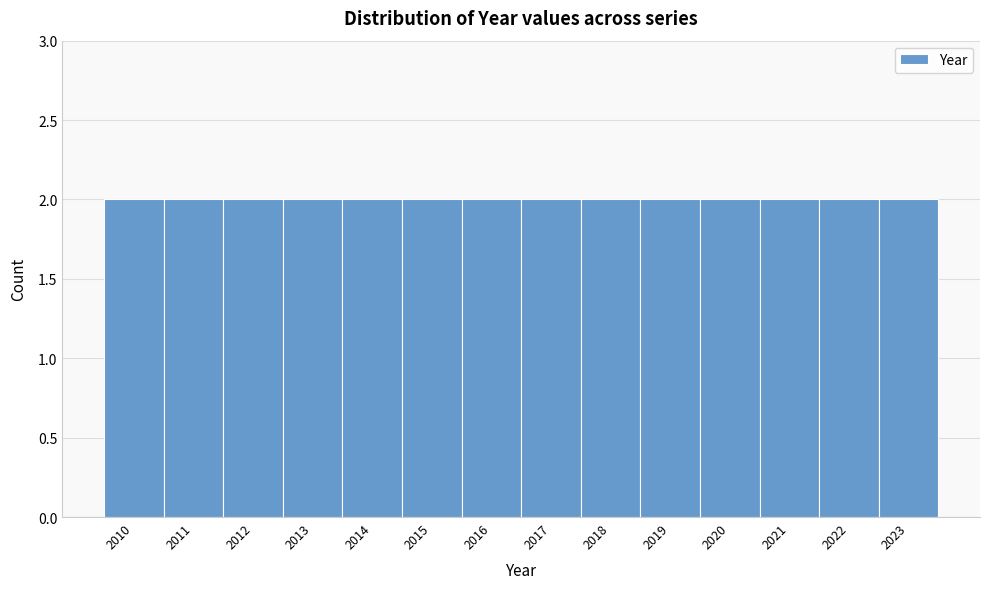

Reading left to right, transcribe this chart: for each bar, give the range it covers on the x-axis and its height. The values are not printed on the chart, so give them approximately, as read against the axis.

2009.5 to 2010.5: 2
2010.5 to 2011.5: 2
2011.5 to 2012.5: 2
2012.5 to 2013.5: 2
2013.5 to 2014.5: 2
2014.5 to 2015.5: 2
2015.5 to 2016.5: 2
2016.5 to 2017.5: 2
2017.5 to 2018.5: 2
2018.5 to 2019.5: 2
2019.5 to 2020.5: 2
2020.5 to 2021.5: 2
2021.5 to 2022.5: 2
2022.5 to 2023.5: 2